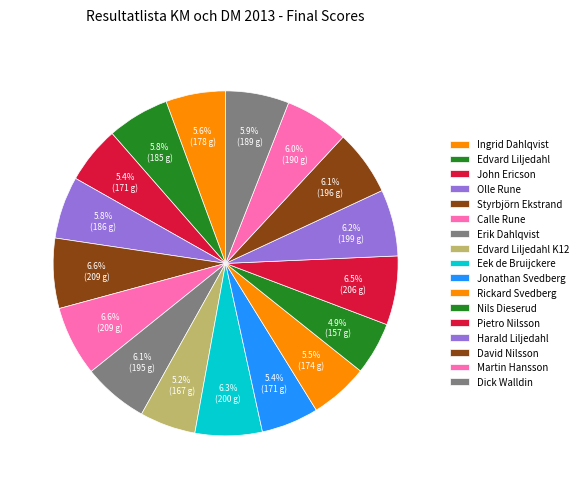

How many slices are in this pie chart?

17